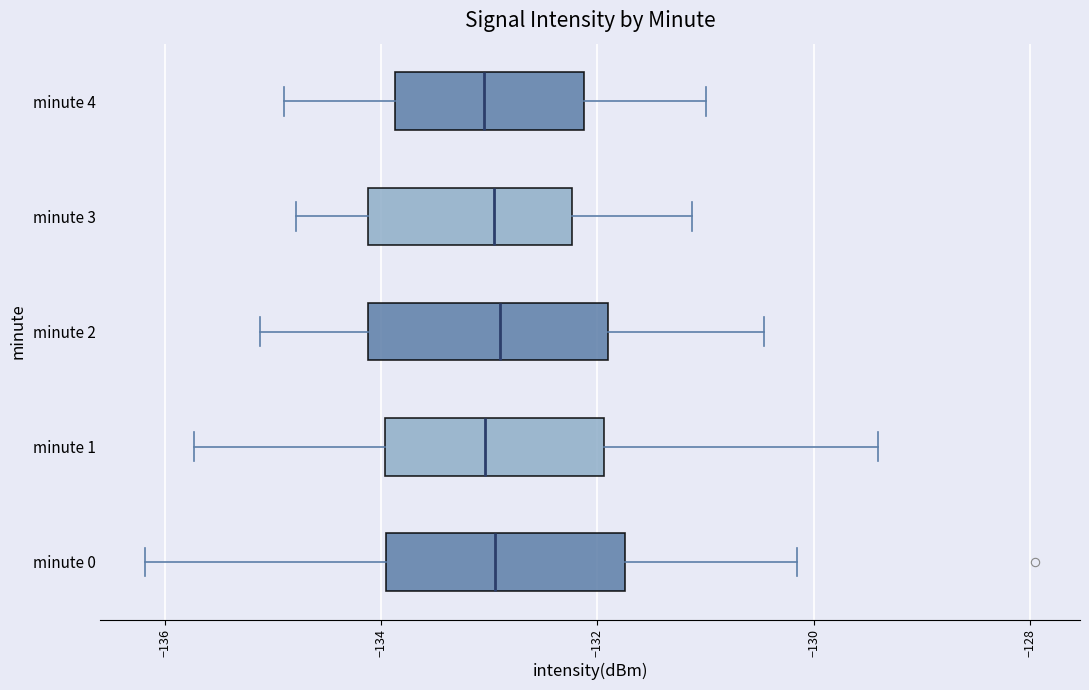

Reading bottom to top, read every box against the x-axis: the position of its median line, the range the box covers, and the ends of its whiskers. The values are not printed on the chart, so give them approximately, as read against the axis.

minute 0: median -133.0, box -134.0 to -131.8, whiskers -136.2 to -130.2
minute 1: median -133.0, box -134.0 to -132.0, whiskers -135.8 to -129.4
minute 2: median -133.0, box -134.2 to -132.0, whiskers -135.2 to -130.4
minute 3: median -133.0, box -134.2 to -132.2, whiskers -134.8 to -131.2
minute 4: median -133.0, box -133.8 to -132.2, whiskers -134.8 to -131.0